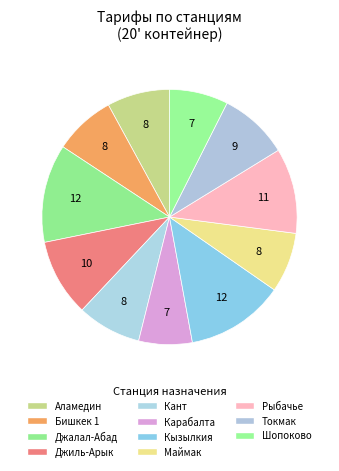

How many segments does this pie chart have?

11